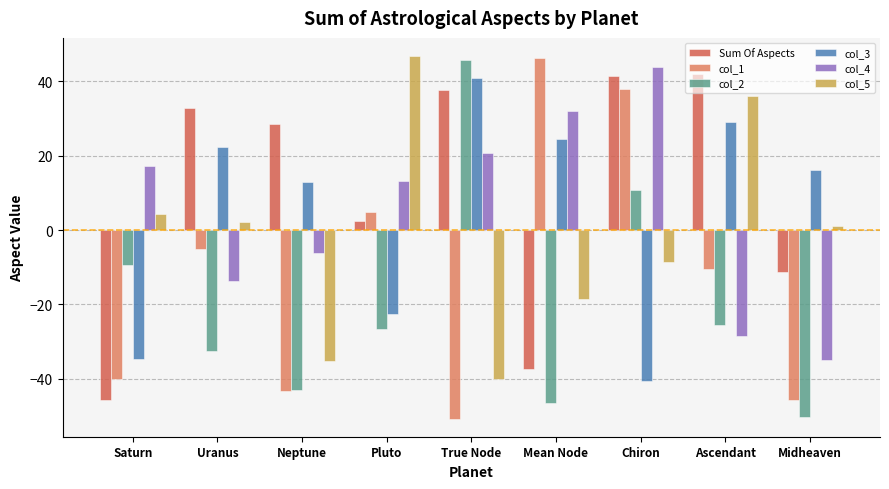

Is the value of col_5 at Ascendant greater than the value of col_2 at Midheaven?

Yes